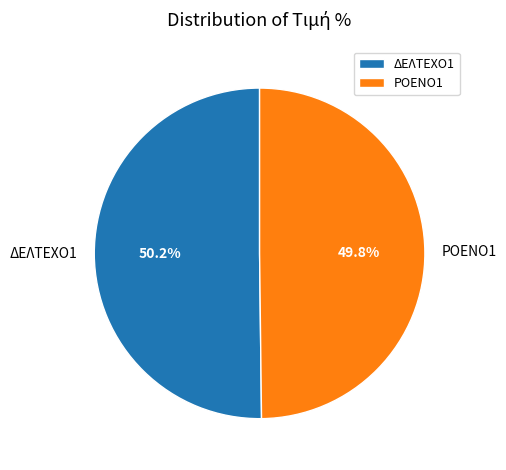

What is the ratio of the value at ΡΟΕΝΟ1 to the value at ΔΕΛΤΕΧΟ1?

1.0